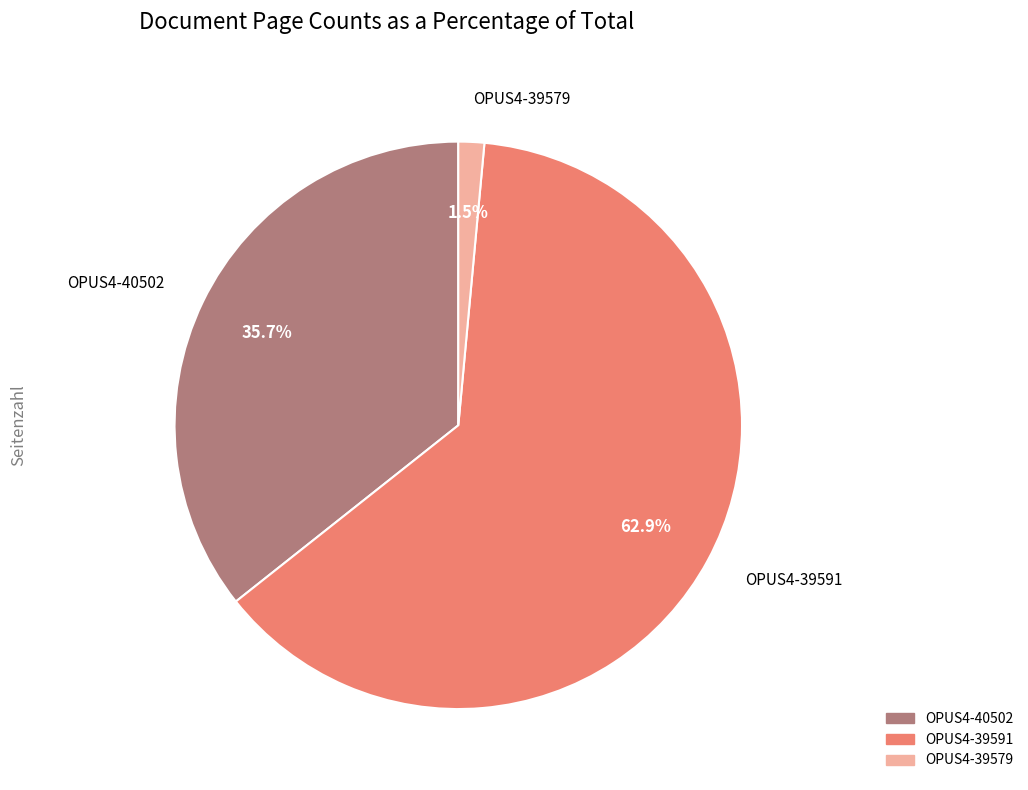

What percentage is NOT represented by OPUS4-40502?

64.3%